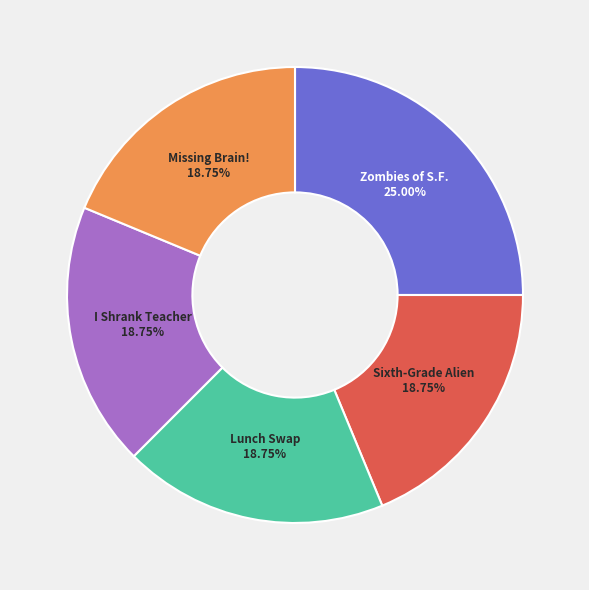

Is there a majority slice in this chart?

No